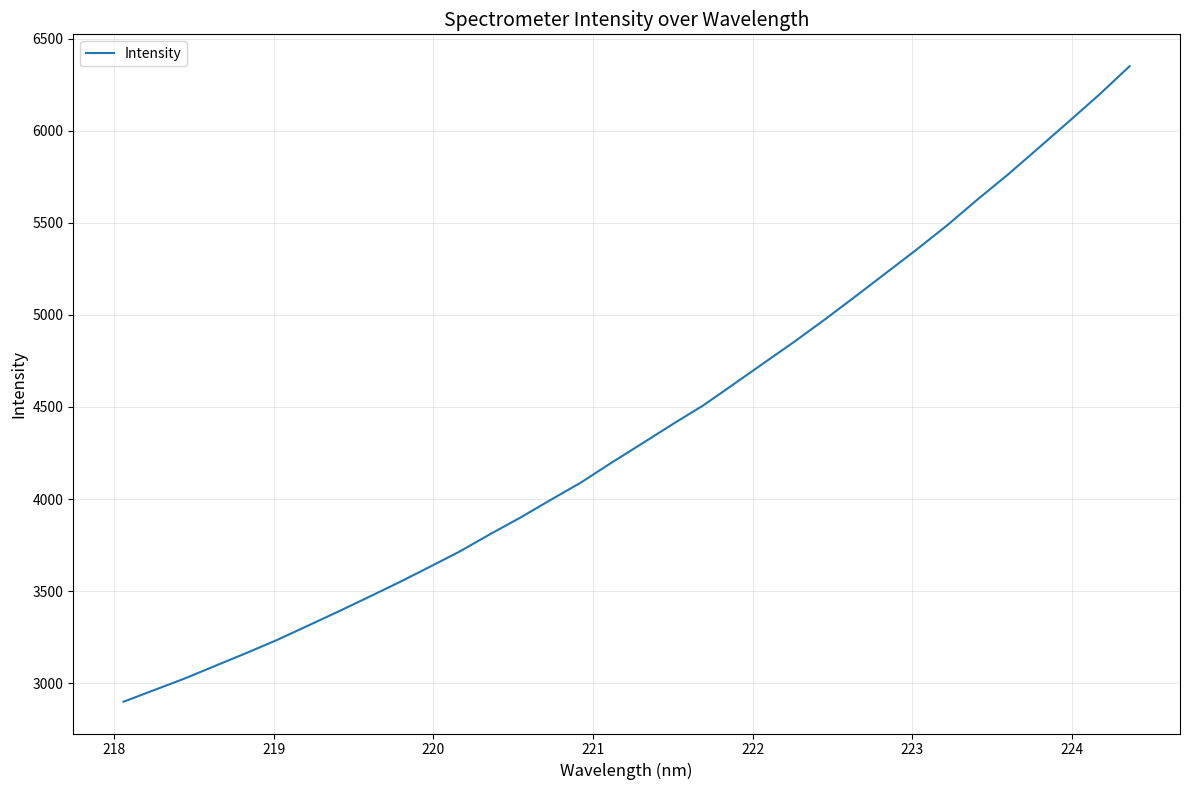

What is the difference between the maximum and minimum values?

3453.3